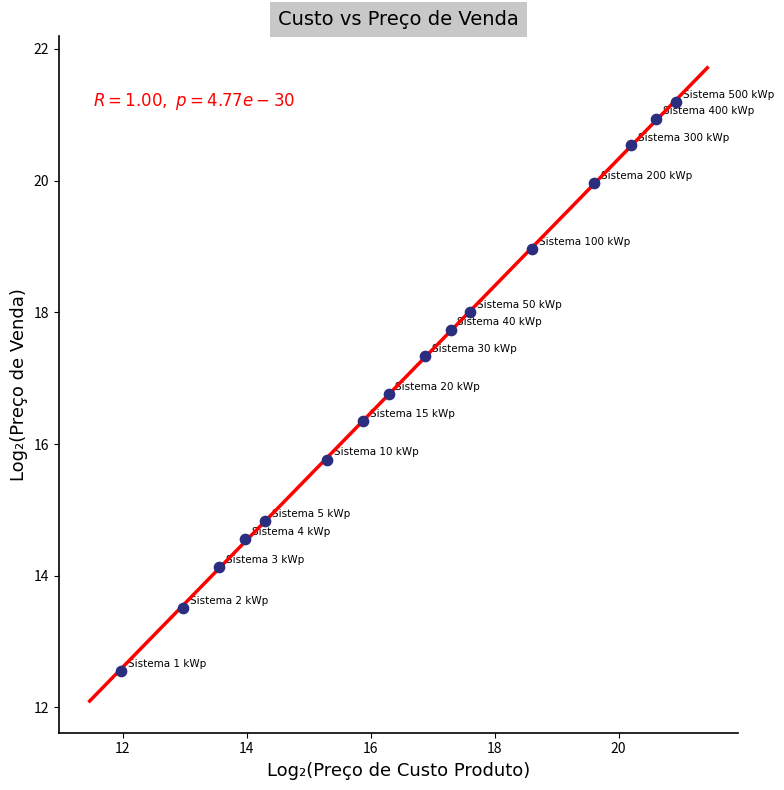

What Y value in the scatter plot is closest to 16?

15.8